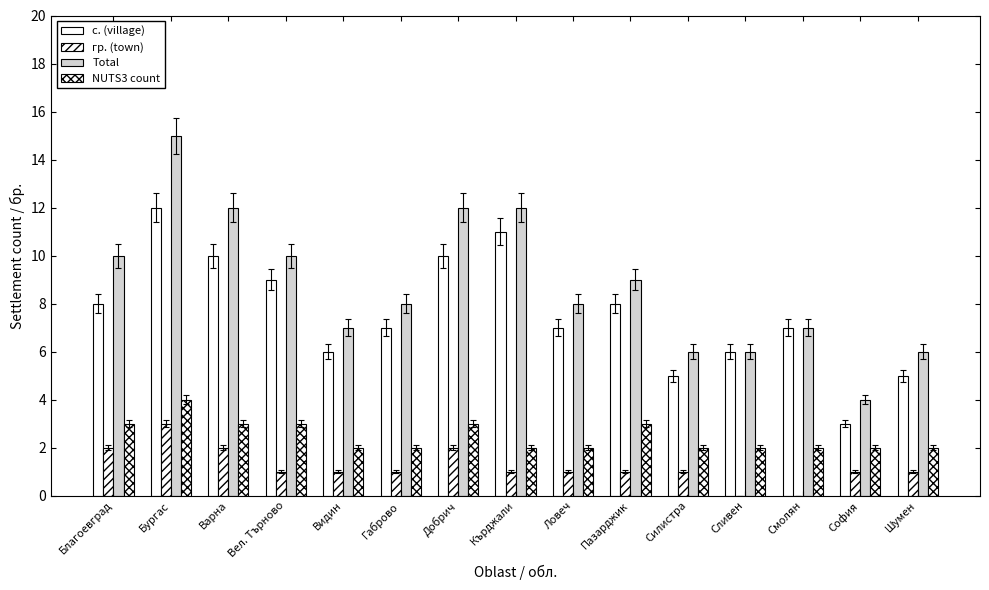

What position from the left is Пазарджик?

10